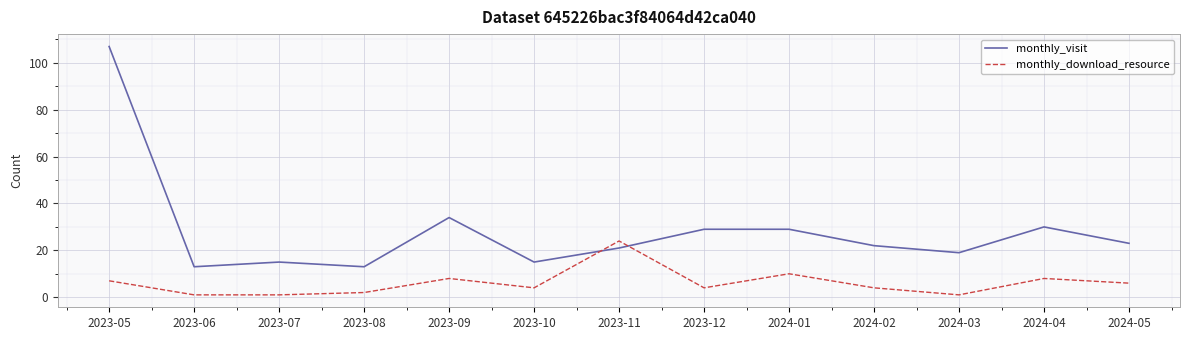

Reading left to right, transcribe all the data shown in this chart.

monthly_visit: 2023-05=107	2023-06=13	2023-07=15	2023-08=13	2023-09=34	2023-10=15	2023-11=21	2023-12=29	2024-01=29	2024-02=22	2024-03=19	2024-04=30	2024-05=23
monthly_download_resource: 2023-05=7	2023-06=1	2023-07=1	2023-08=2	2023-09=8	2023-10=4	2023-11=24	2023-12=4	2024-01=10	2024-02=4	2024-03=1	2024-04=8	2024-05=6